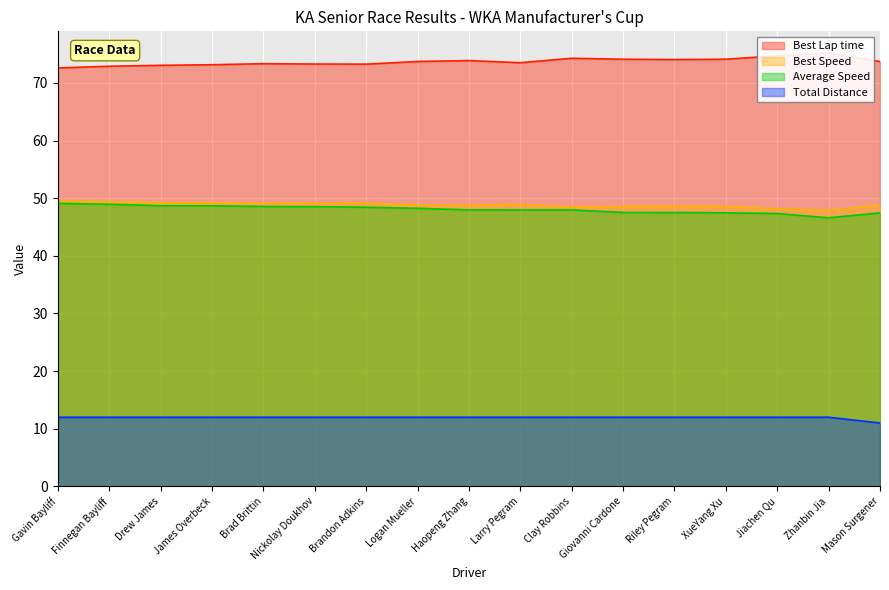

What value does the Average Speed series have at Brad Brittin?

48.6